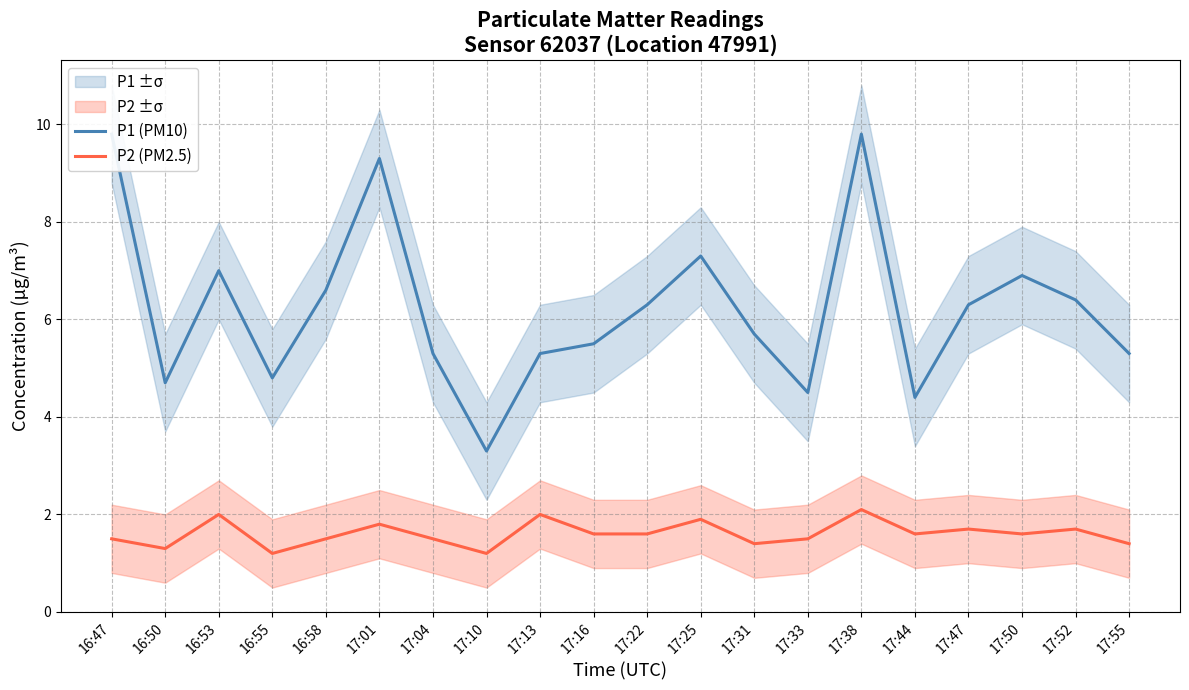

Reading left to right, extract all data points from this chart.

P1 (PM10): 9.8	4.7	7.0	4.8	6.6	9.3	5.3	3.3	5.3	5.5	6.3	7.3	5.7	4.5	9.8	4.4	6.3	6.9	6.4	5.3
P2 (PM2.5): 1.5	1.3	2.0	1.2	1.5	1.8	1.5	1.2	2.0	1.6	1.6	1.9	1.4	1.5	2.1	1.6	1.7	1.6	1.7	1.4